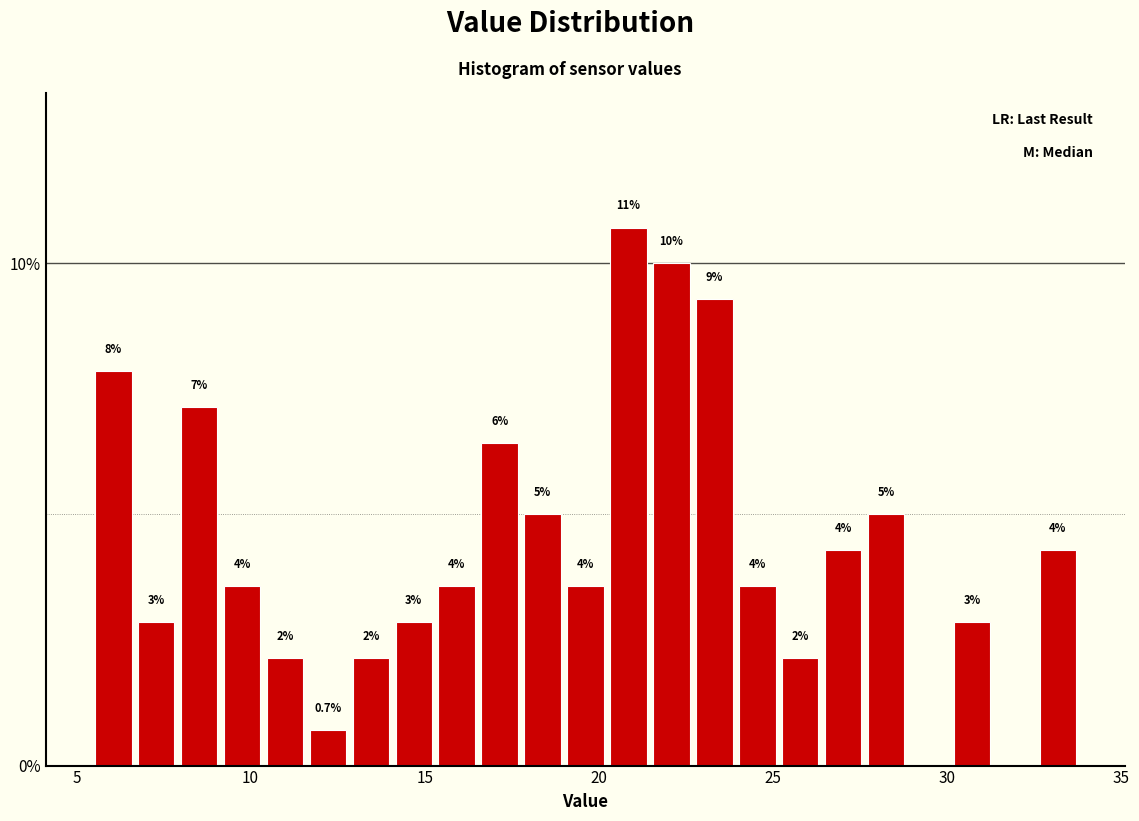

Around what value on the x-axis is the tallest bar? Give the approximate position of its centre, as read against the axis.

21.0